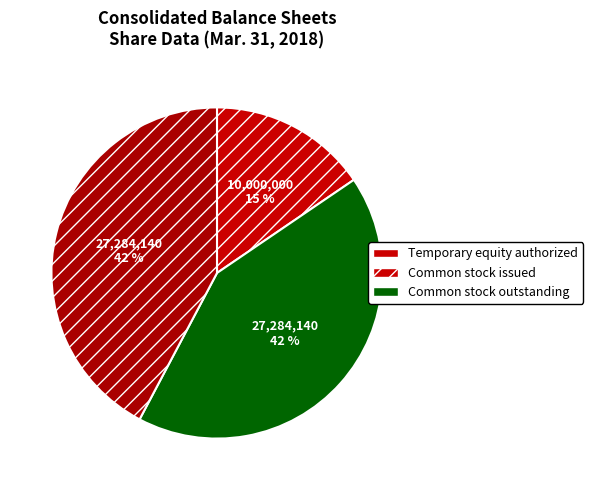

Is Temporary equity authorized the majority of the pie?

No